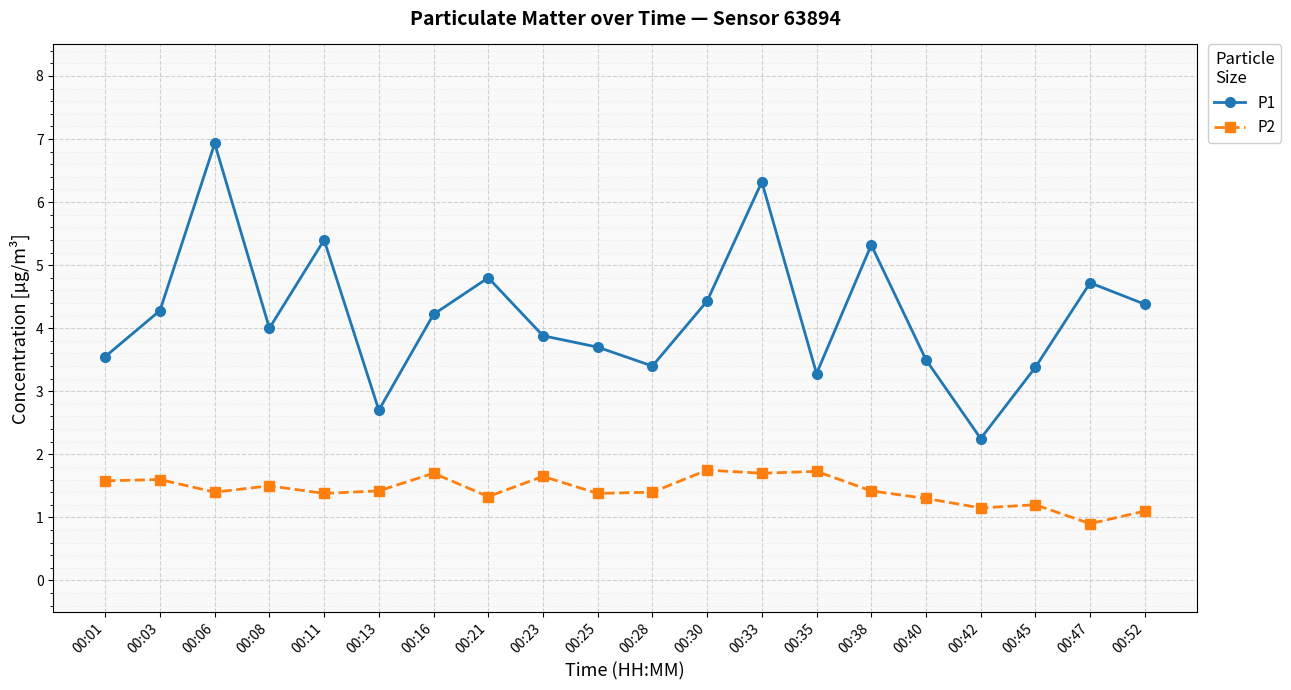

What is the spread (max minus min) of values at 00:13?

1.3